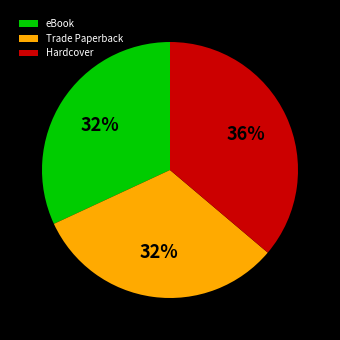

Which has a higher value, eBook or Hardcover?

Hardcover